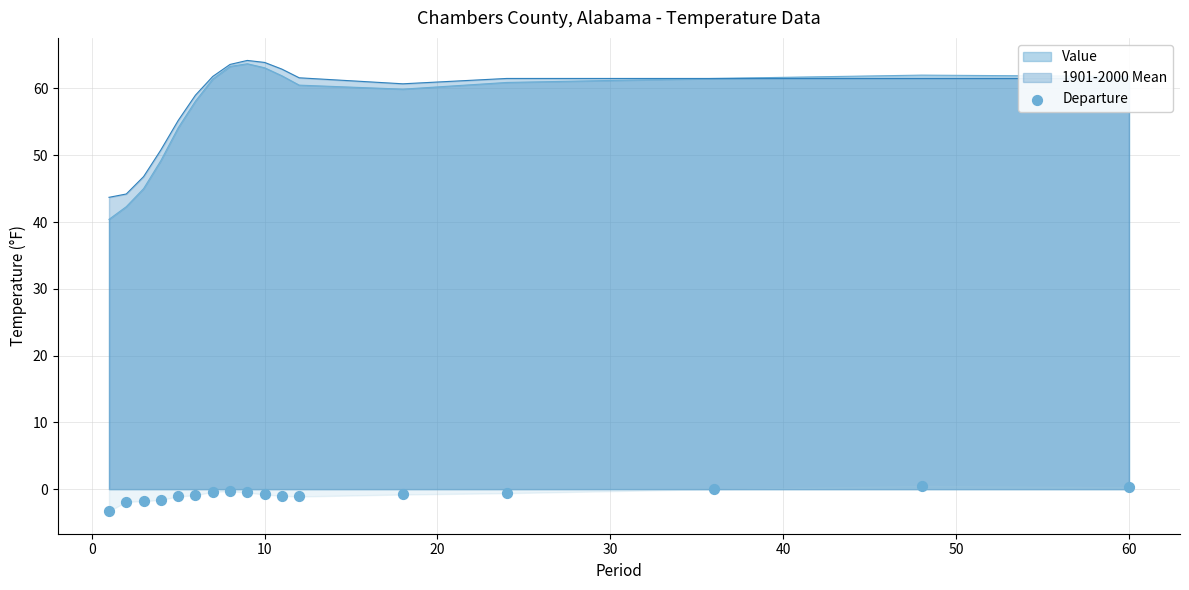

What is the lowest value of the Value series?

40.4